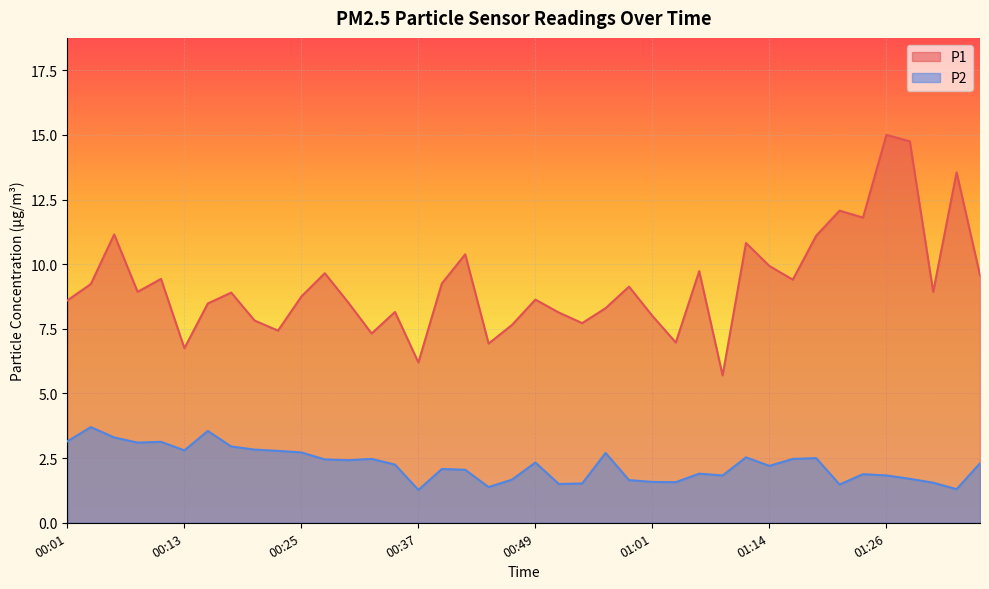

What position from the right is 01:18?

8